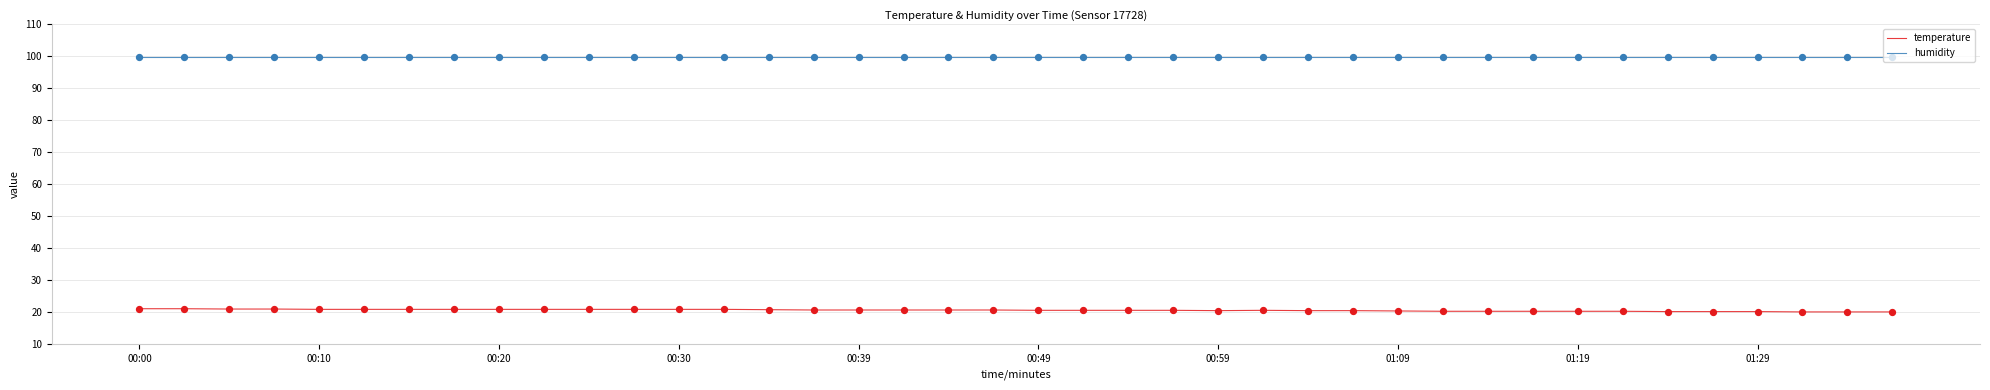

List the series in order of their overall mean, lowest first.

temperature, humidity